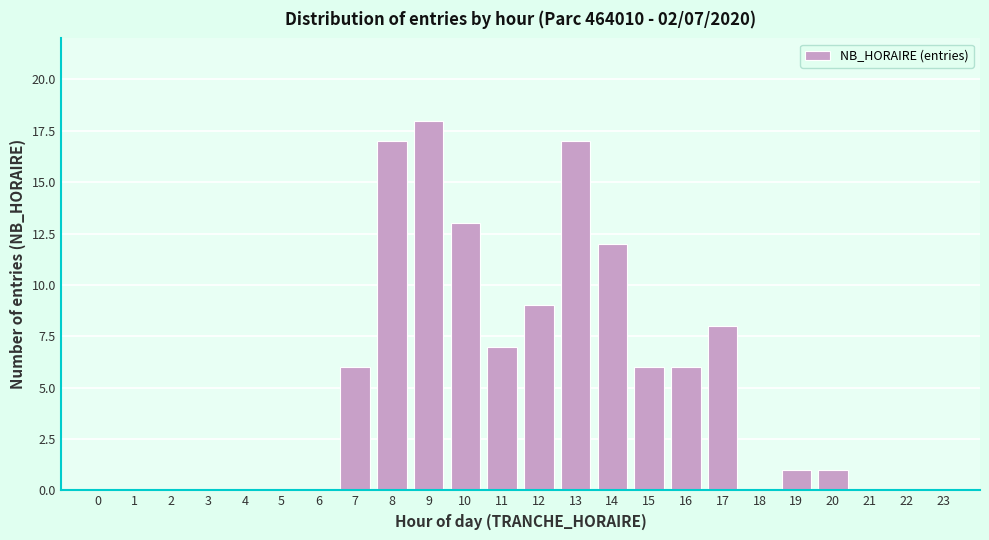

Reading right to left, transcribe all the data shown in this chart.

23=0	22=0	21=0	20=1	19=1	18=0	17=8	16=6	15=6	14=12	13=17	12=9	11=7	10=13	9=18	8=17	7=6	6=0	5=0	4=0	3=0	2=0	1=0	0=0